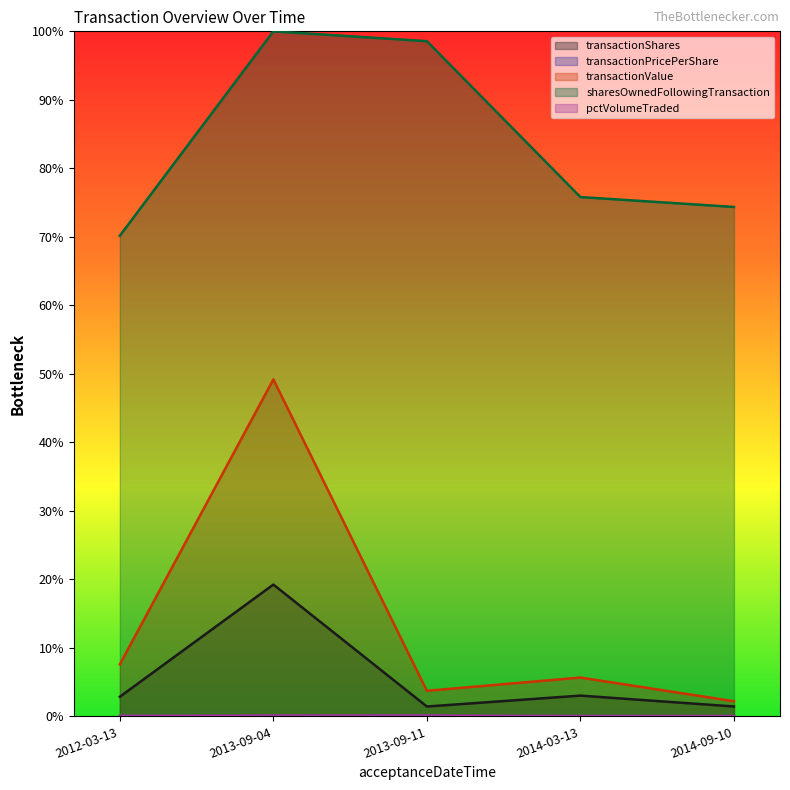

At 2013-09-11, list the series in order from smallest to largest.

transactionPricePerShare, pctVolumeTraded, transactionShares, transactionValue, sharesOwnedFollowingTransaction